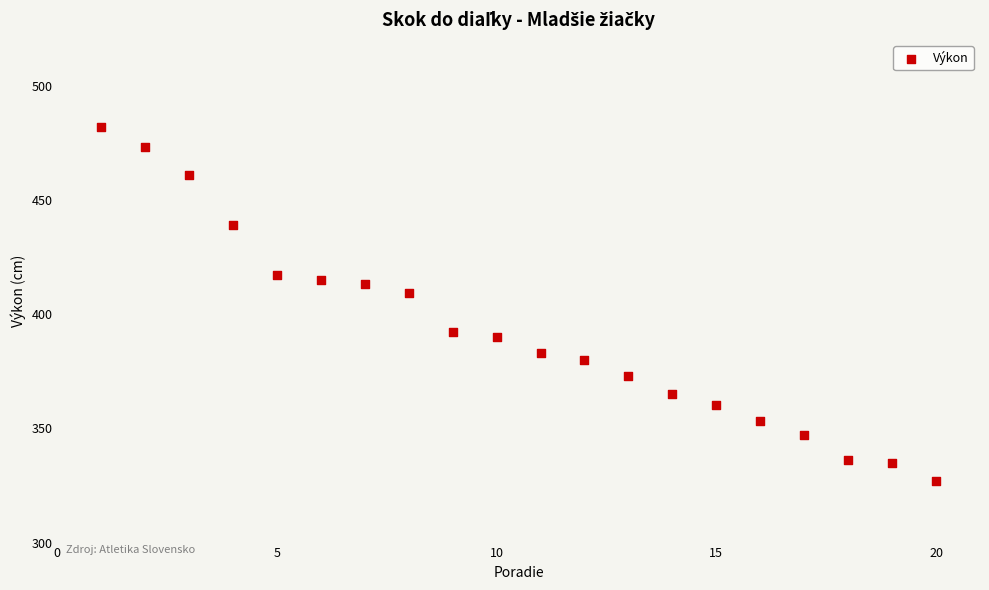

What is the range of Y values (max minus min)?

155